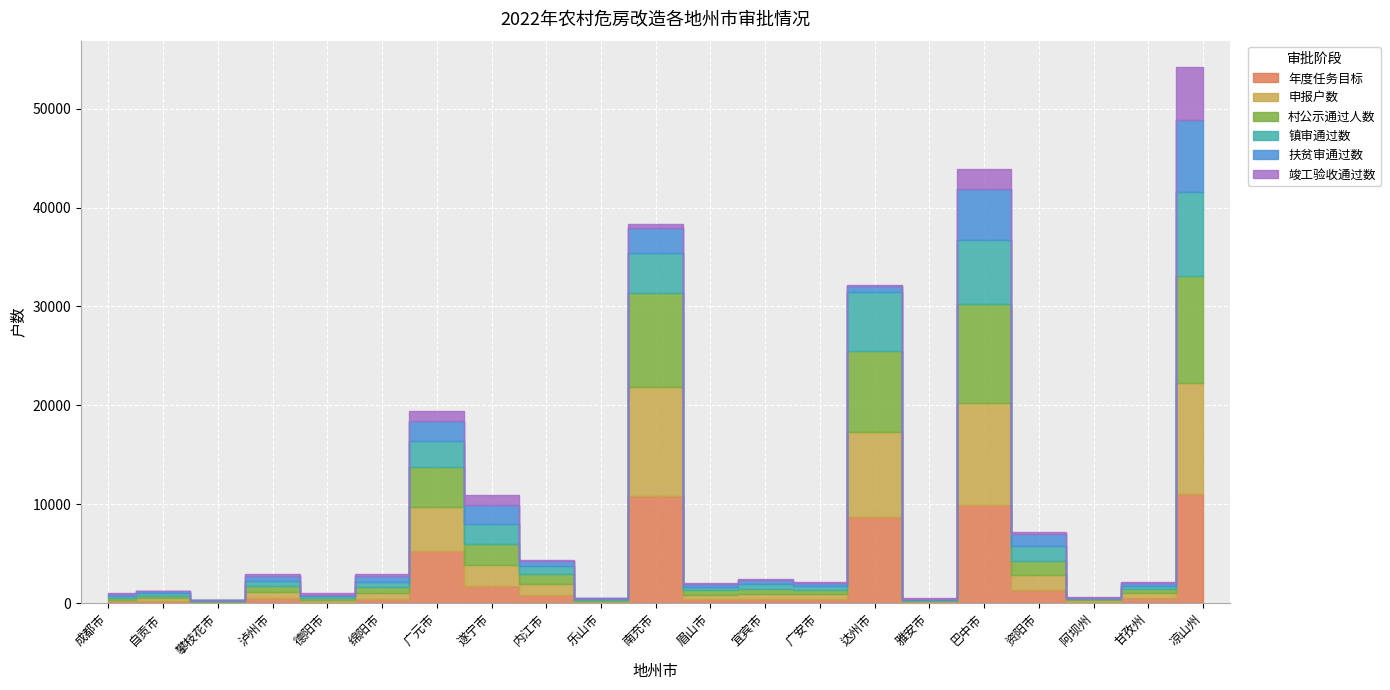

Rank the series by their maximum value, from lowest to highest.

竣工验收通过数, 扶贫审通过数, 镇审通过数, 村公示通过人数, 年度任务目标, 申报户数